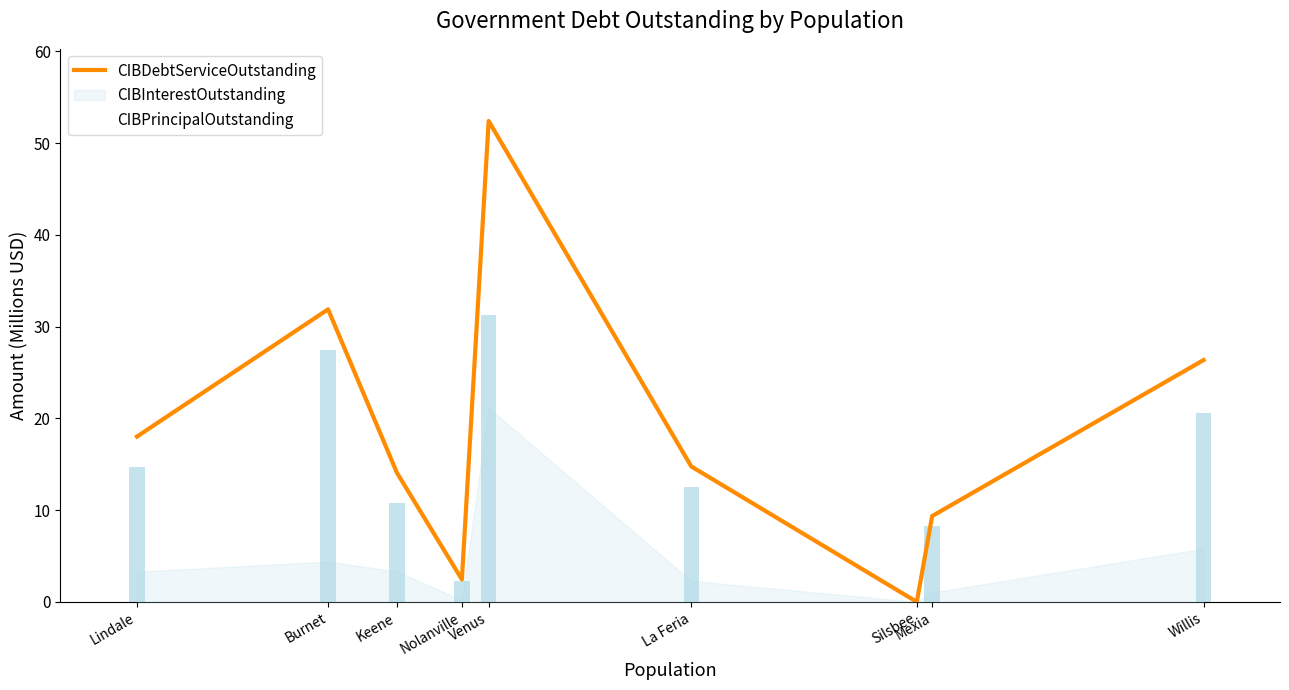

Are the bars grouped side by side (vs. stacked)?

No